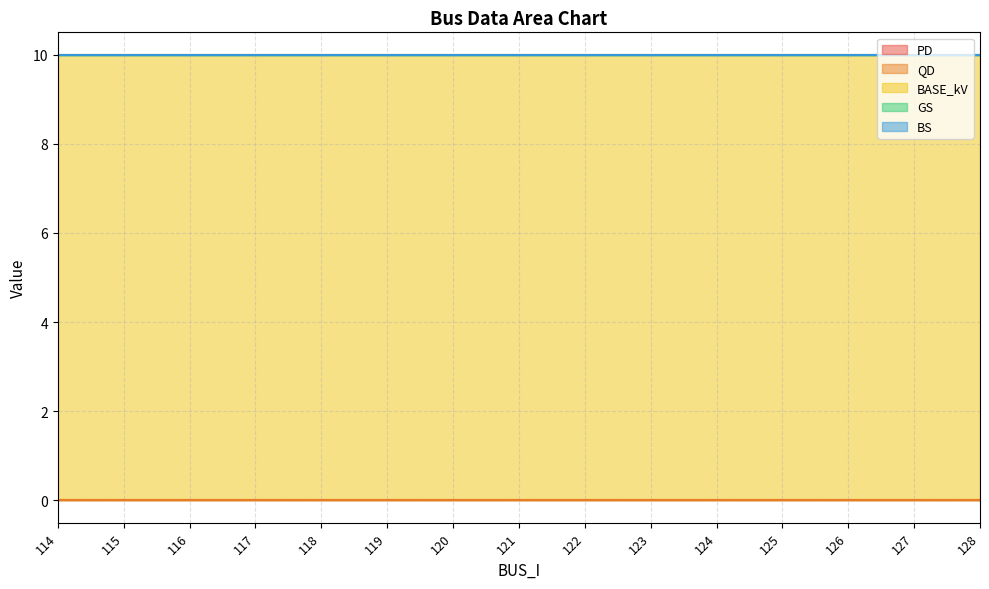

Is it true that PD equals 0 at 121?

True